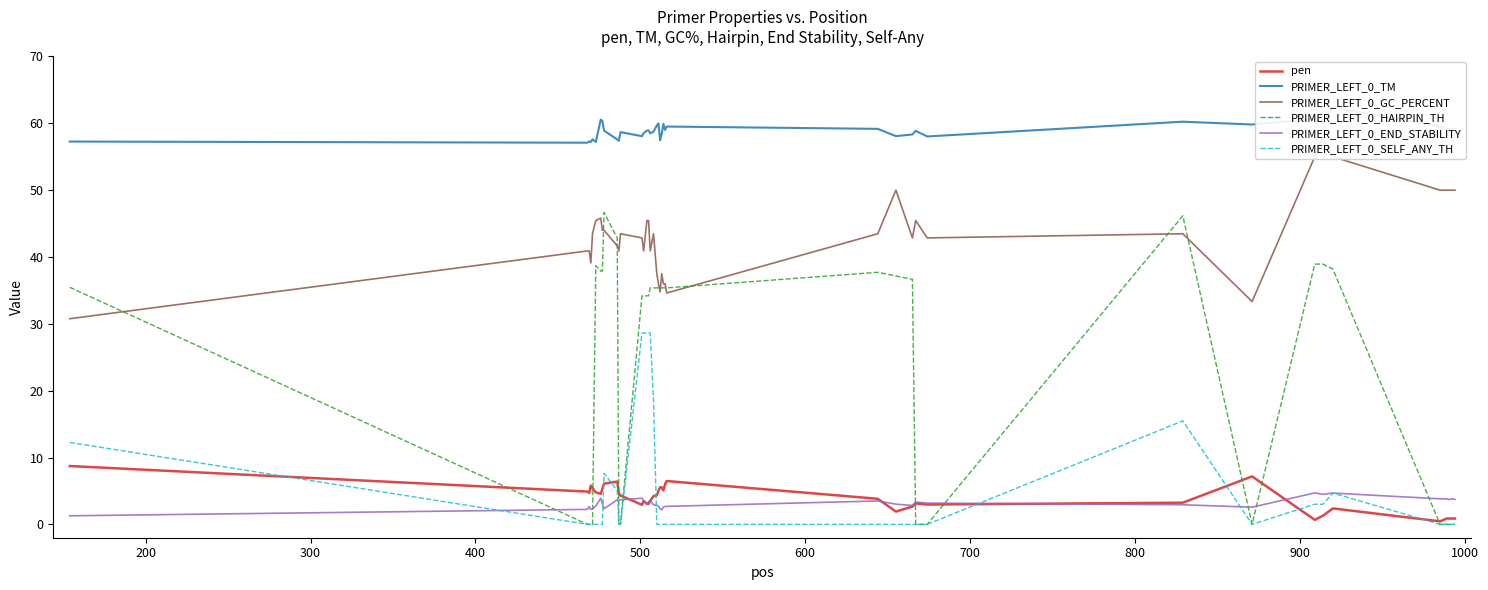

What is the maximum value for PRIMER_LEFT_0_TM?

62.4